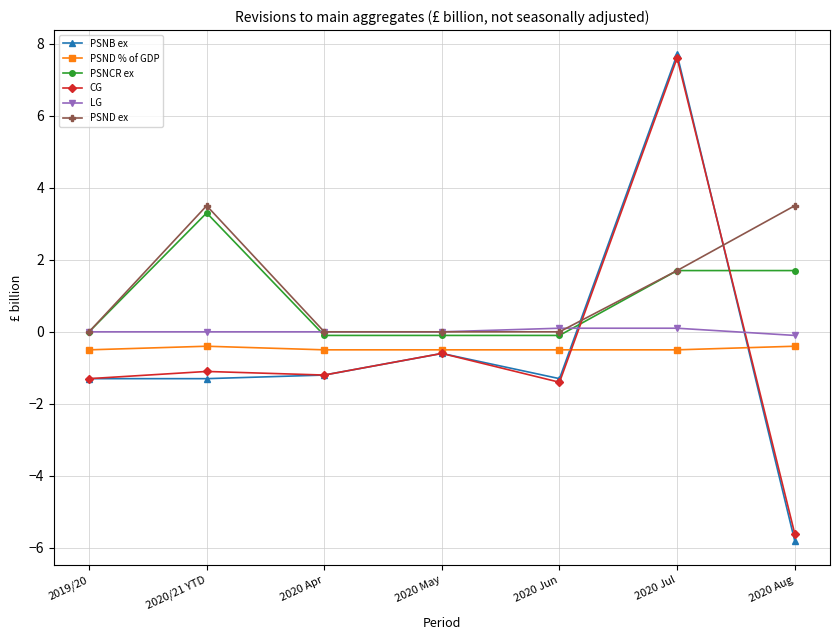

Reading left to right, extract all data points from this chart.

PSNB ex: -1.3	-1.3	-1.2	-0.6	-1.3	7.7	-5.8
PSND % of GDP: -0.5	-0.4	-0.5	-0.5	-0.5	-0.5	-0.4
PSNCR ex: 0.0	3.3	-0.1	-0.1	-0.1	1.7	1.7
CG: -1.3	-1.1	-1.2	-0.6	-1.4	7.6	-5.6
LG: 0.0	0.0	0.0	0.0	0.1	0.1	-0.1
PSND ex: 0.0	3.5	0.0	0.0	0.0	1.7	3.5